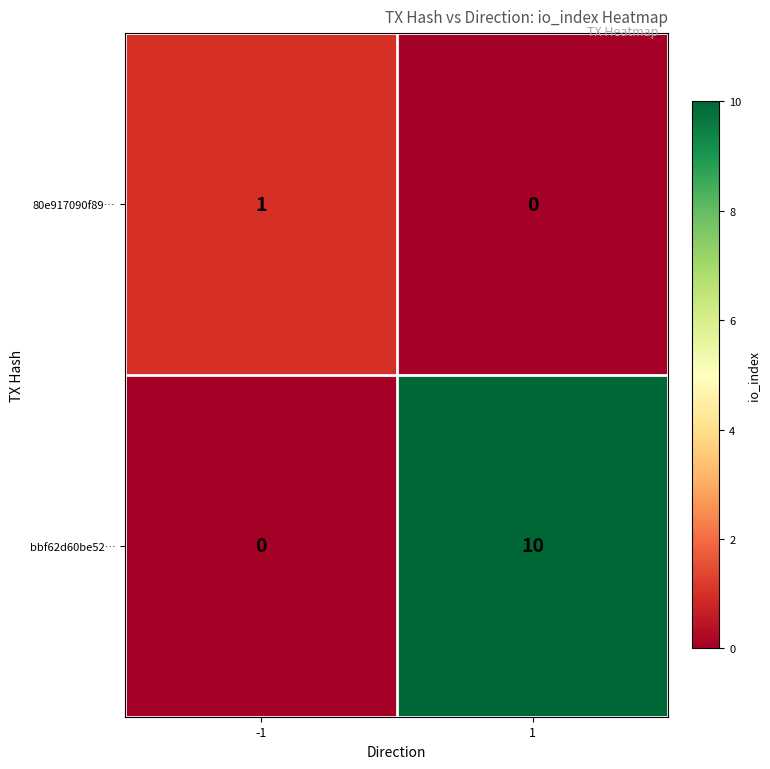

How many categories are shown in the chart?

2